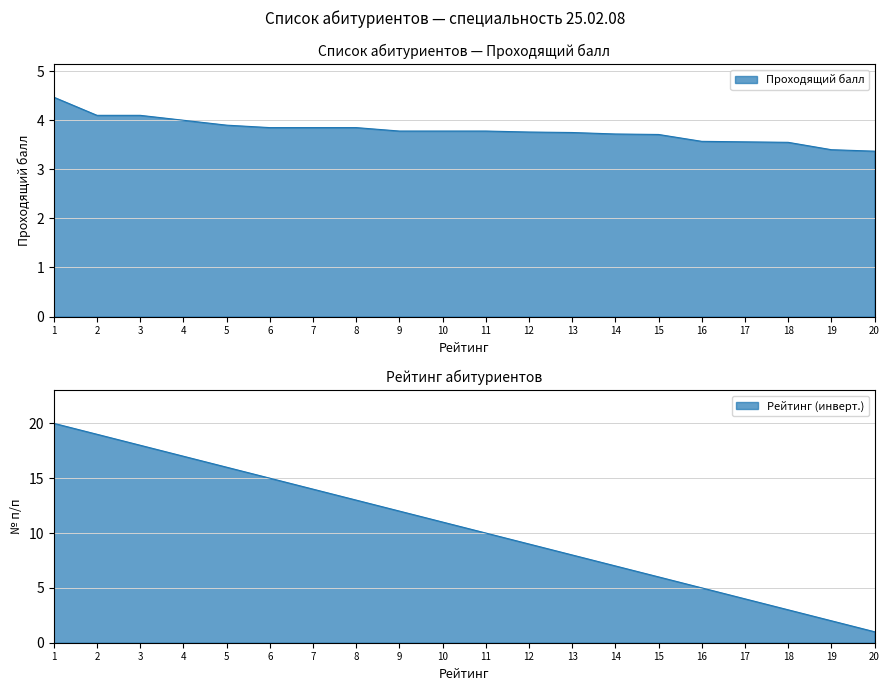

True or false: Рейтинг (норм.) has more than 1 interior local peaks.

False